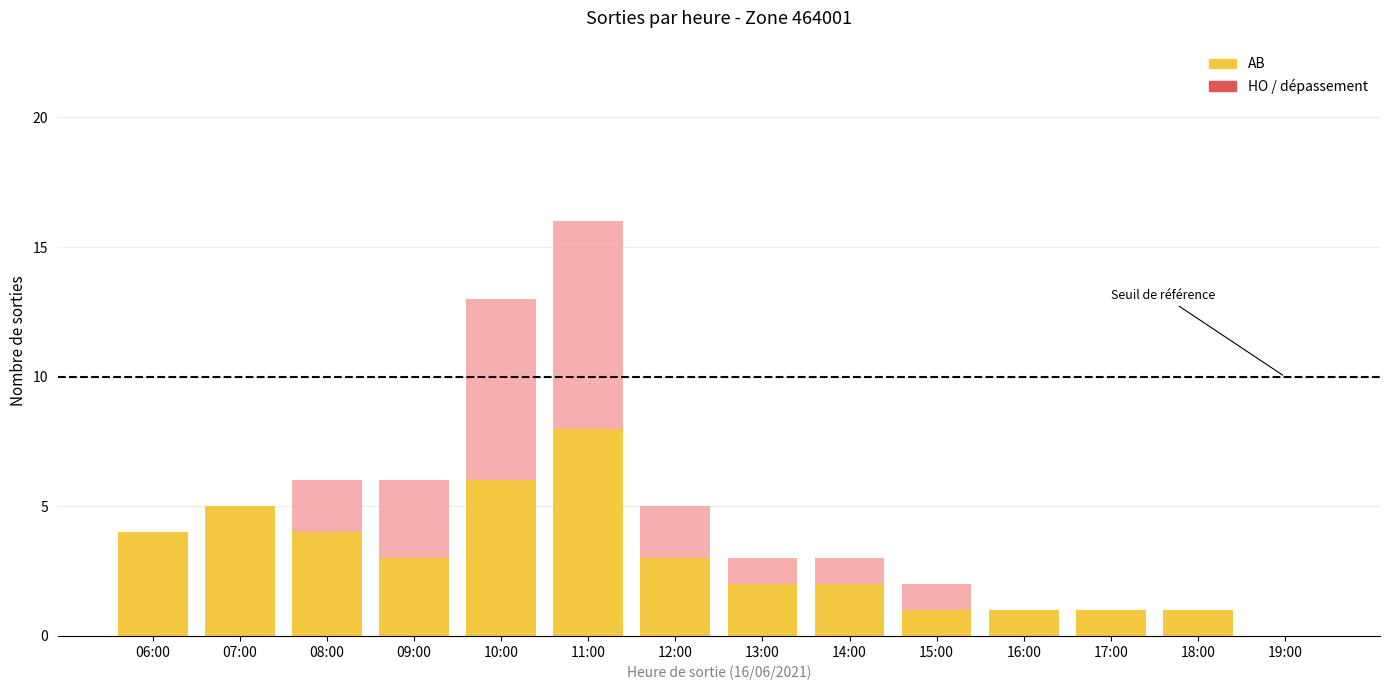

At which category is the sum across all series the highest?

11:00